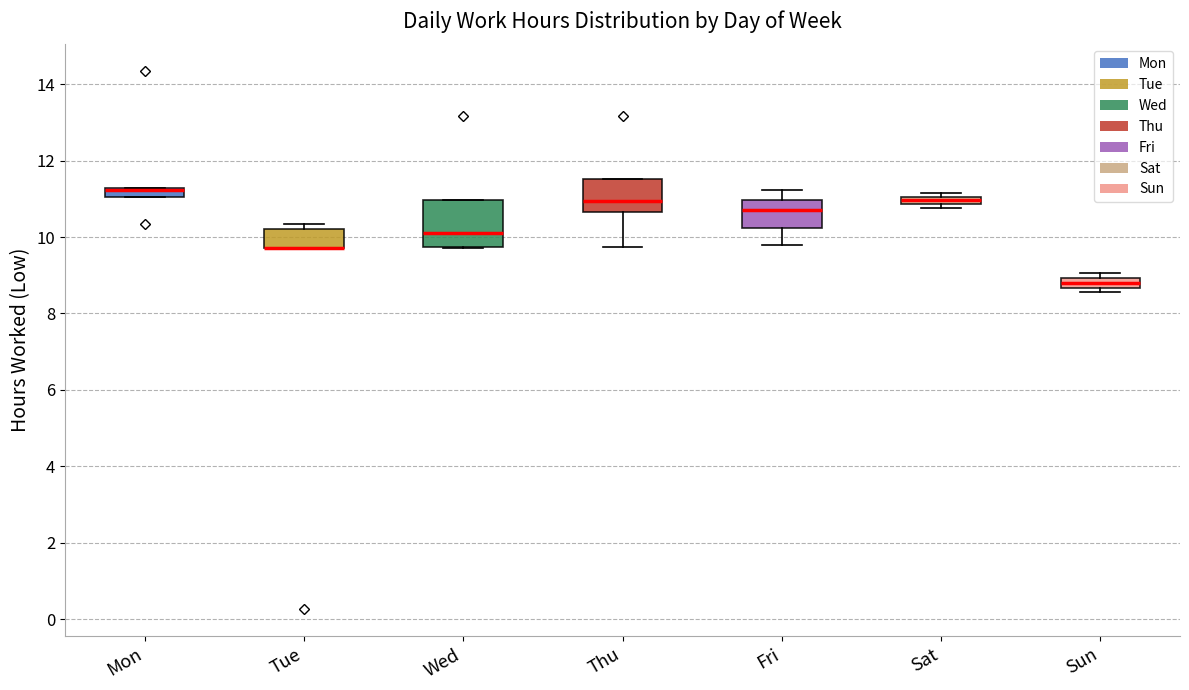

Comparing the boxes themselves (not the whiskers), which one is the tallest?

Wed